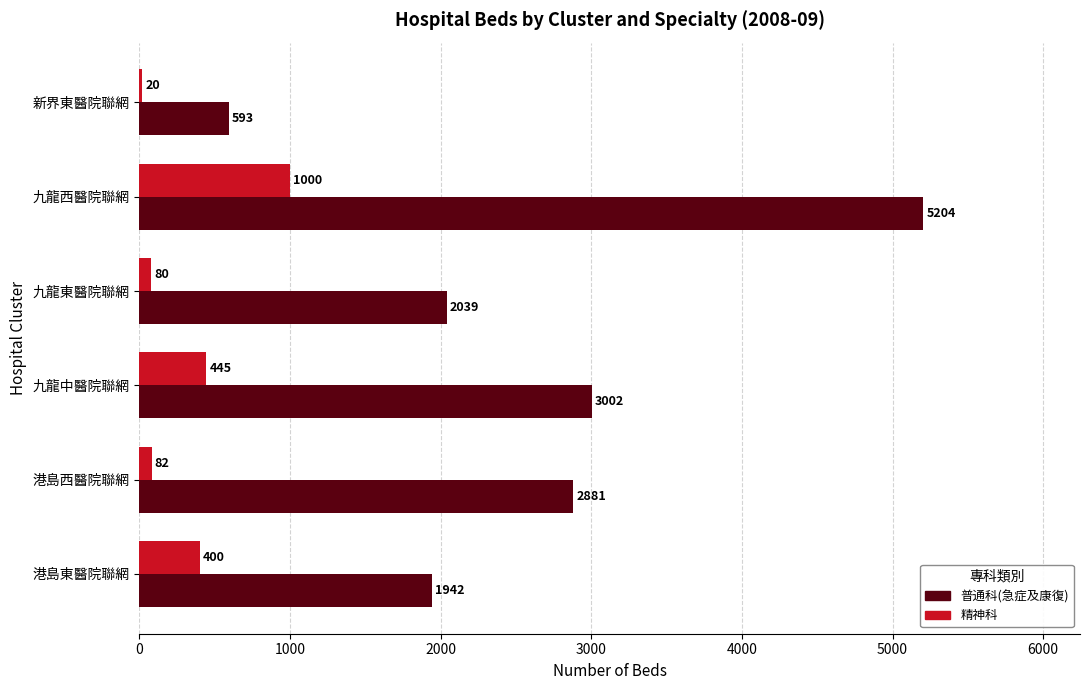

List the series in order of their peak value, lowest first.

精神科, 普通科(急症及康復)